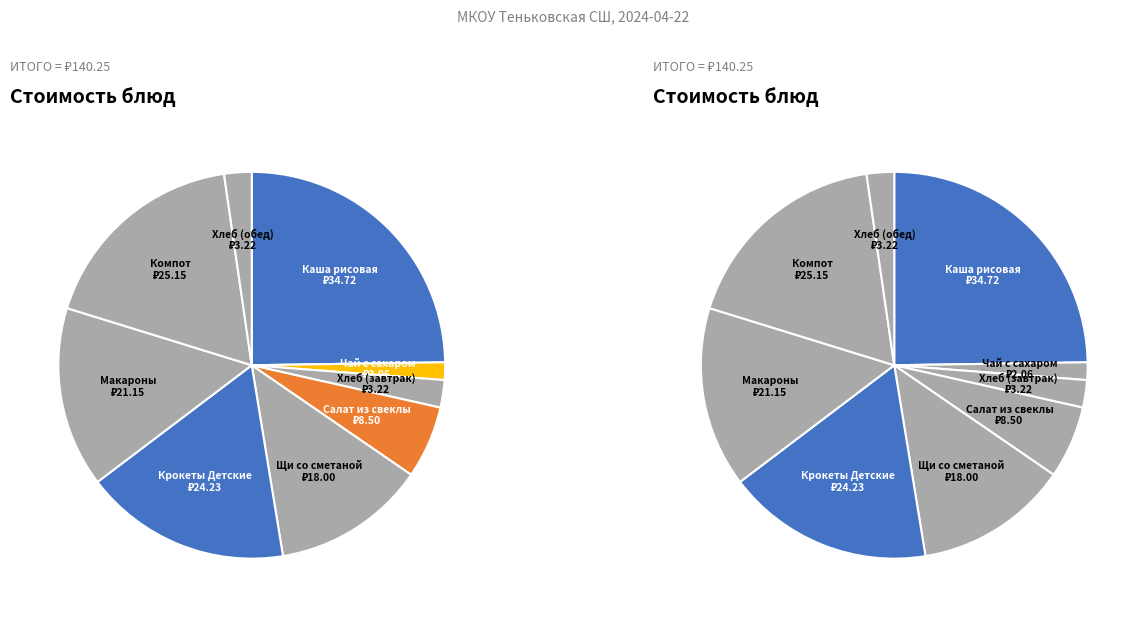

Approximately how many times larger is the value at Чай чёрный с сахаром compared to Макароны отварные?

0.1